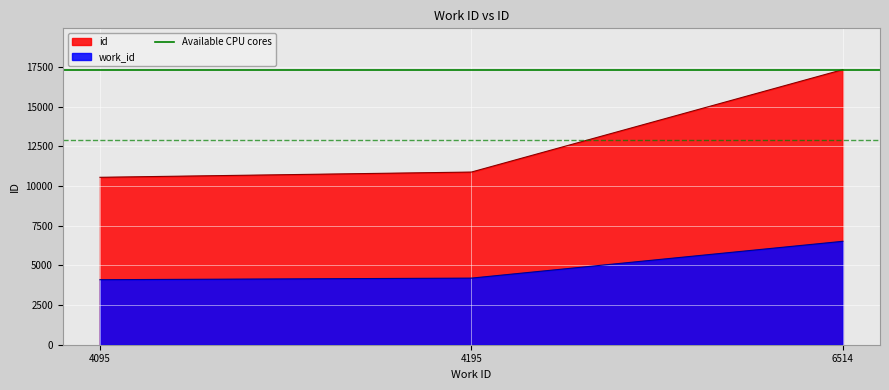

At which label is work_id closest to 5304?

4195